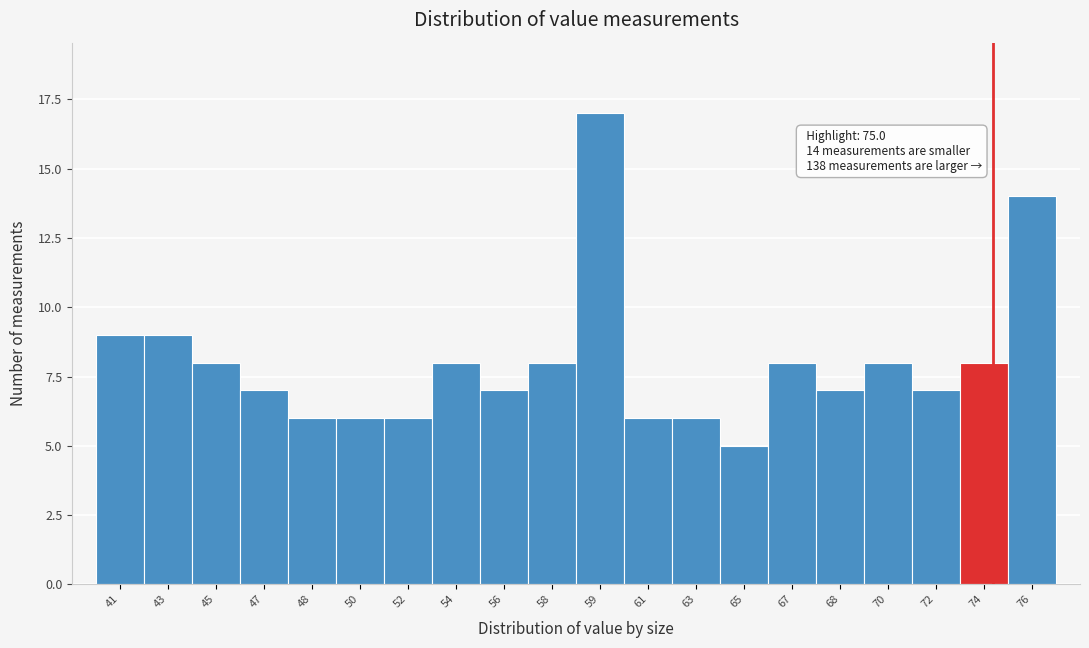

Reading left to right, what are all the values shown in this chart?

9	9	8	7	6	6	6	8	7	8	17	6	6	5	8	7	8	7	8	14